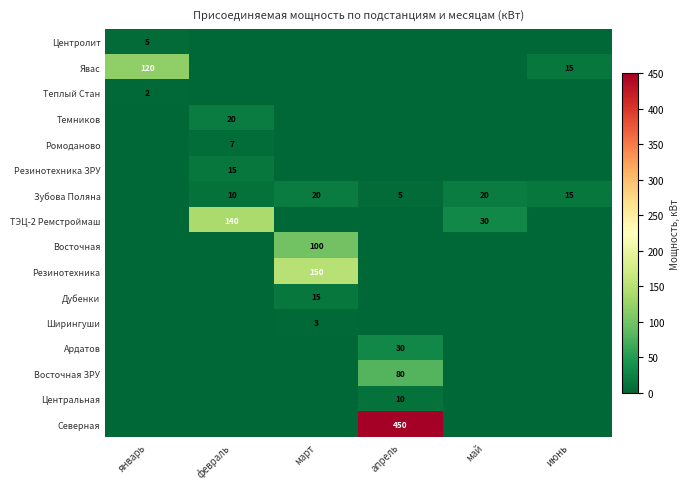

Which category has the lowest value across all series?

февраль